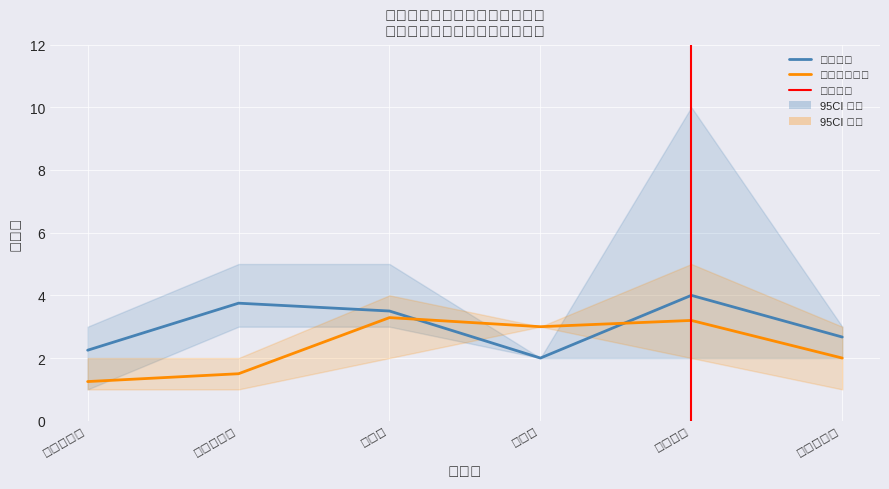

What is the difference between the maximum and second lowest values in the 平均学分 series?

1.8